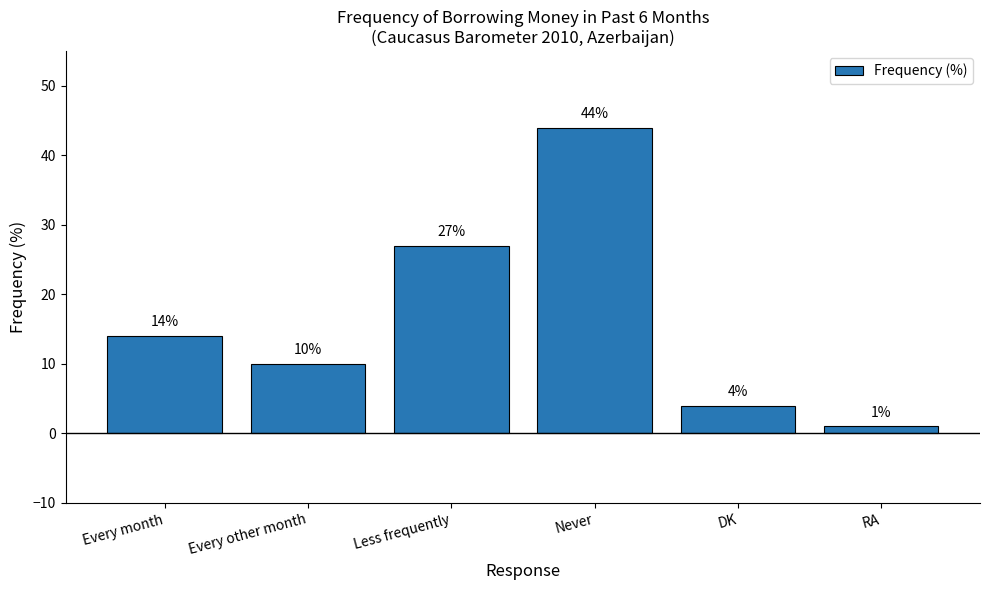

What is the value of the 4th bar from the left?

44